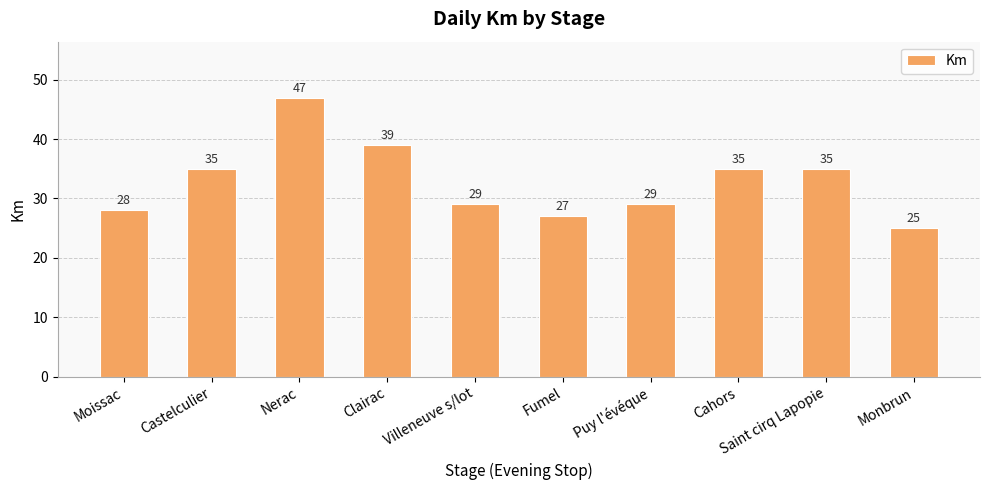

Reading left to right, list all the values displayed in this chart.

Moissac=28	Castelculier=35	Nerac=47	Clairac=39	Villeneuve s/lot=29	Fumel=27	Puy l'évéque=29	Cahors=35	Saint cirq Lapopie=35	Monbrun=25